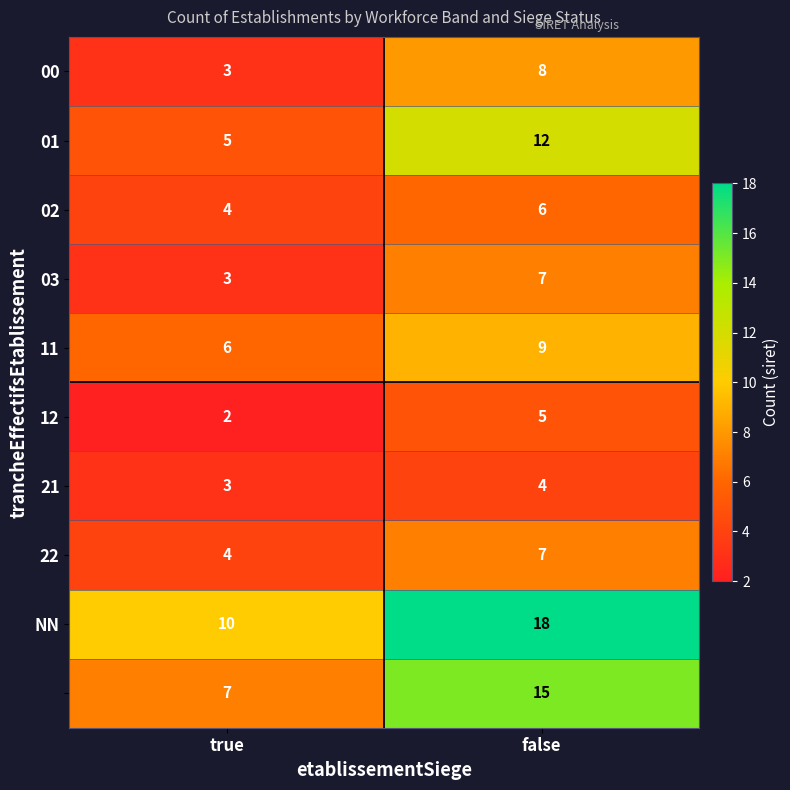

At which category does the chart reach its minimum across all series?

true